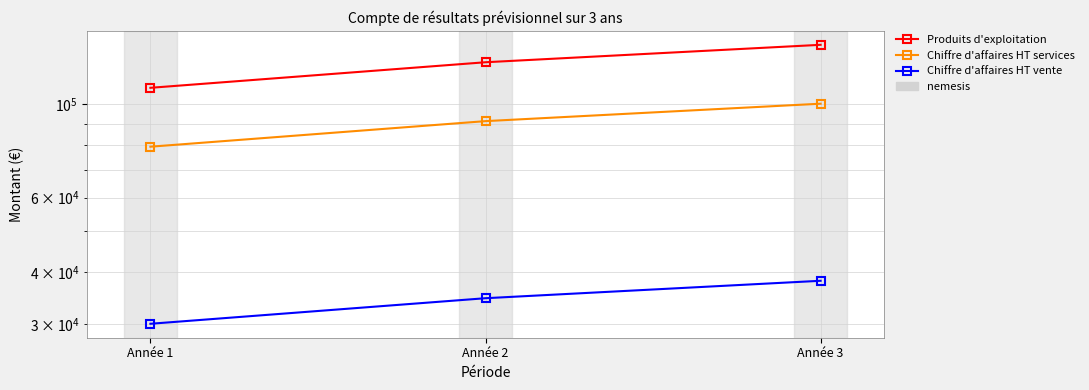

Reading right to left, extract all data points from this chart.

Produits d'exploitation: 138414.7	125831.6	109418.8
Chiffre d'affaires HT services: 100314.5	91195.0	79300.0
Chiffre d'affaires HT vente: 38100.2	34636.6	30118.8